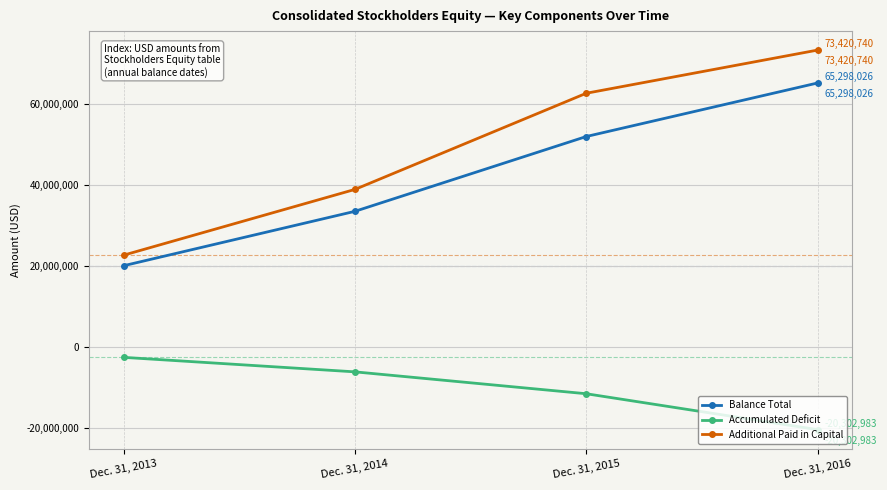

Reading left to right, extract all data points from this chart.

Balance Total: Dec. 31, 2013=20175072	Dec. 31, 2014=33607645	Dec. 31, 2015=52076715	Dec. 31, 2016=65298026
Accumulated Deficit: Dec. 31, 2013=-2454206	Dec. 31, 2014=-6035150	Dec. 31, 2015=-11439005	Dec. 31, 2016=-20302983
Additional Paid in Capital: Dec. 31, 2013=22782945	Dec. 31, 2014=39016222	Dec. 31, 2015=62760361	Dec. 31, 2016=73420740